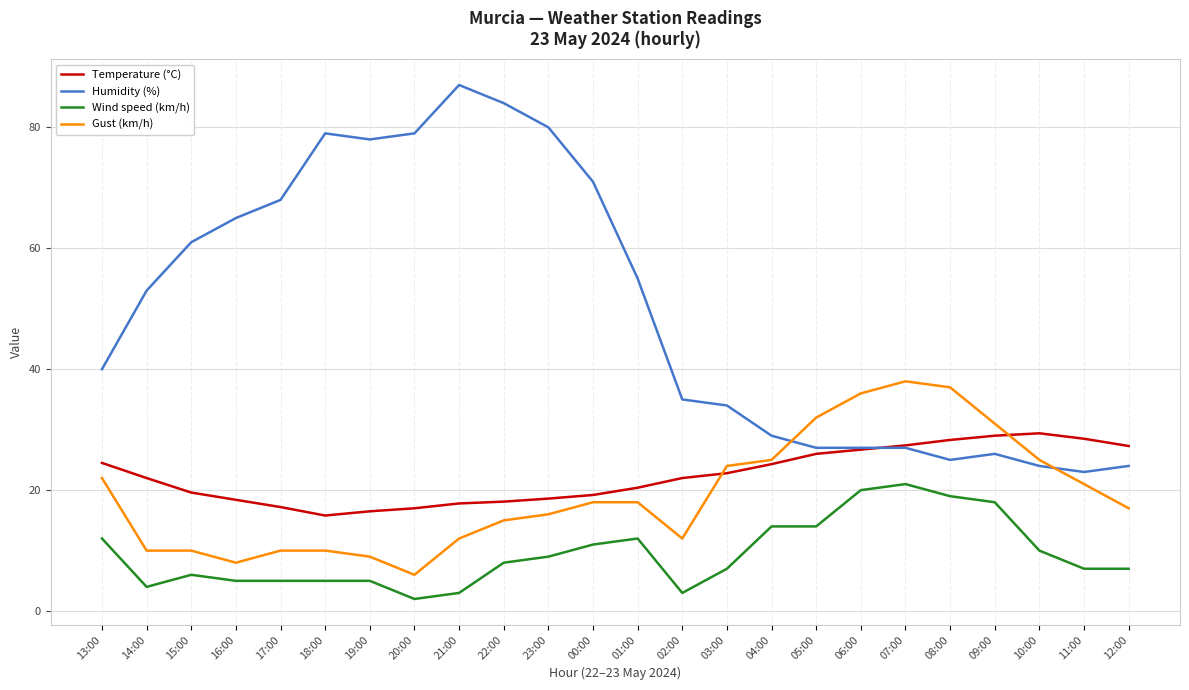

In Temperature (°C), how many points are lower than both neighbors (excluding endpoints)?

1